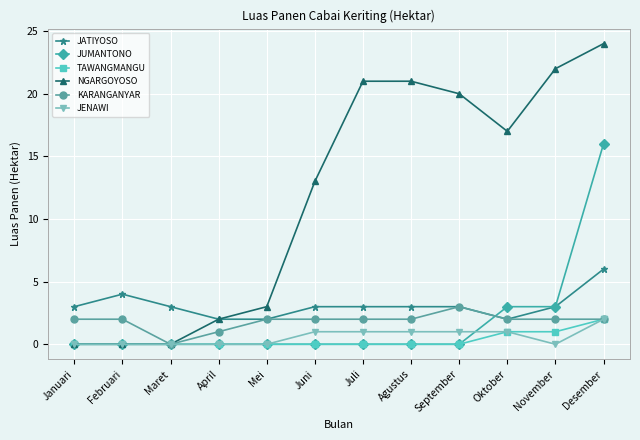

What are all the series names shown in the legend?

JATIYOSO, JUMANTONO, TAWANGMANGU, NGARGOYOSO, KARANGANYAR, JENAWI